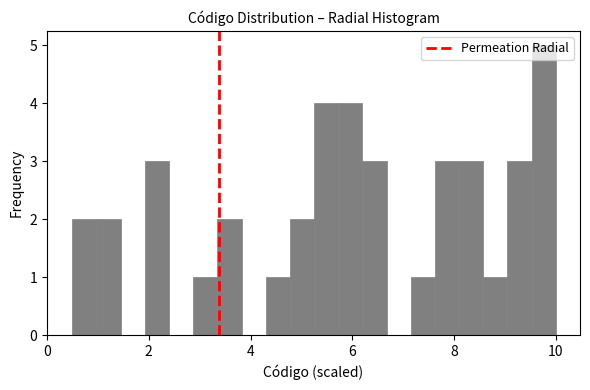

Read against the x-axis, roughly where is the centre of the tallest bar?

9.8